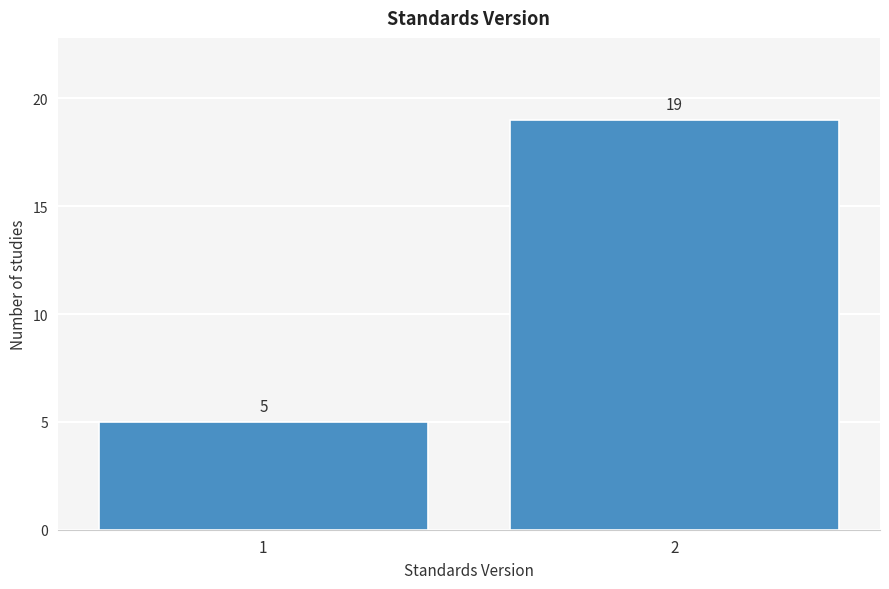

Reading left to right, transcribe all the data shown in this chart.

1=5	2=19